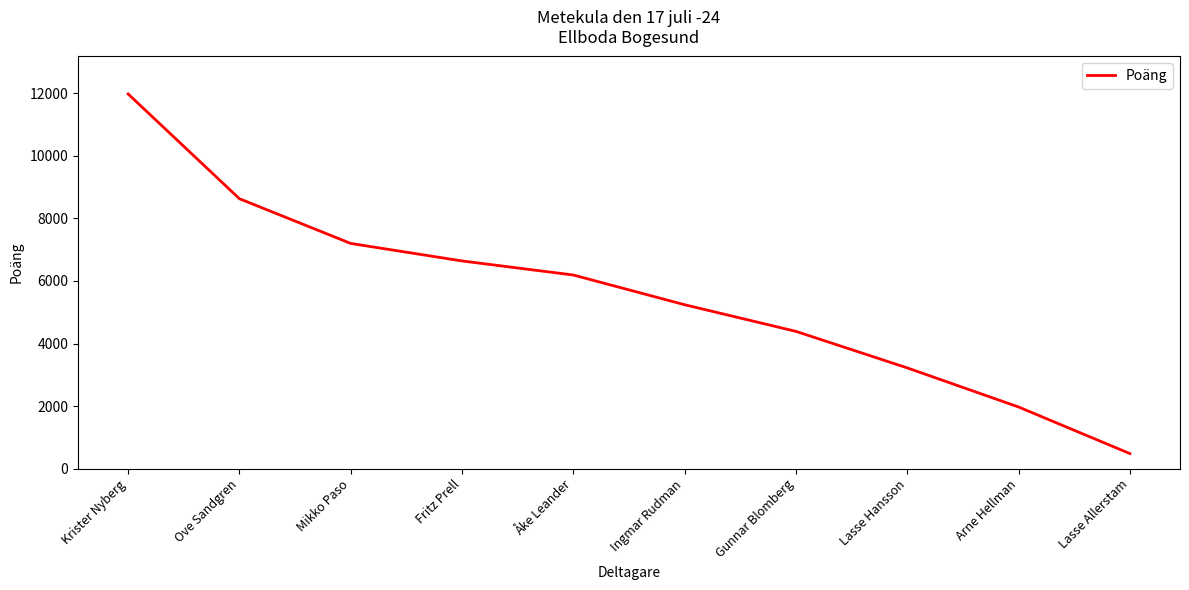

Is it true that the value at Arne Hellman is 1970?

True